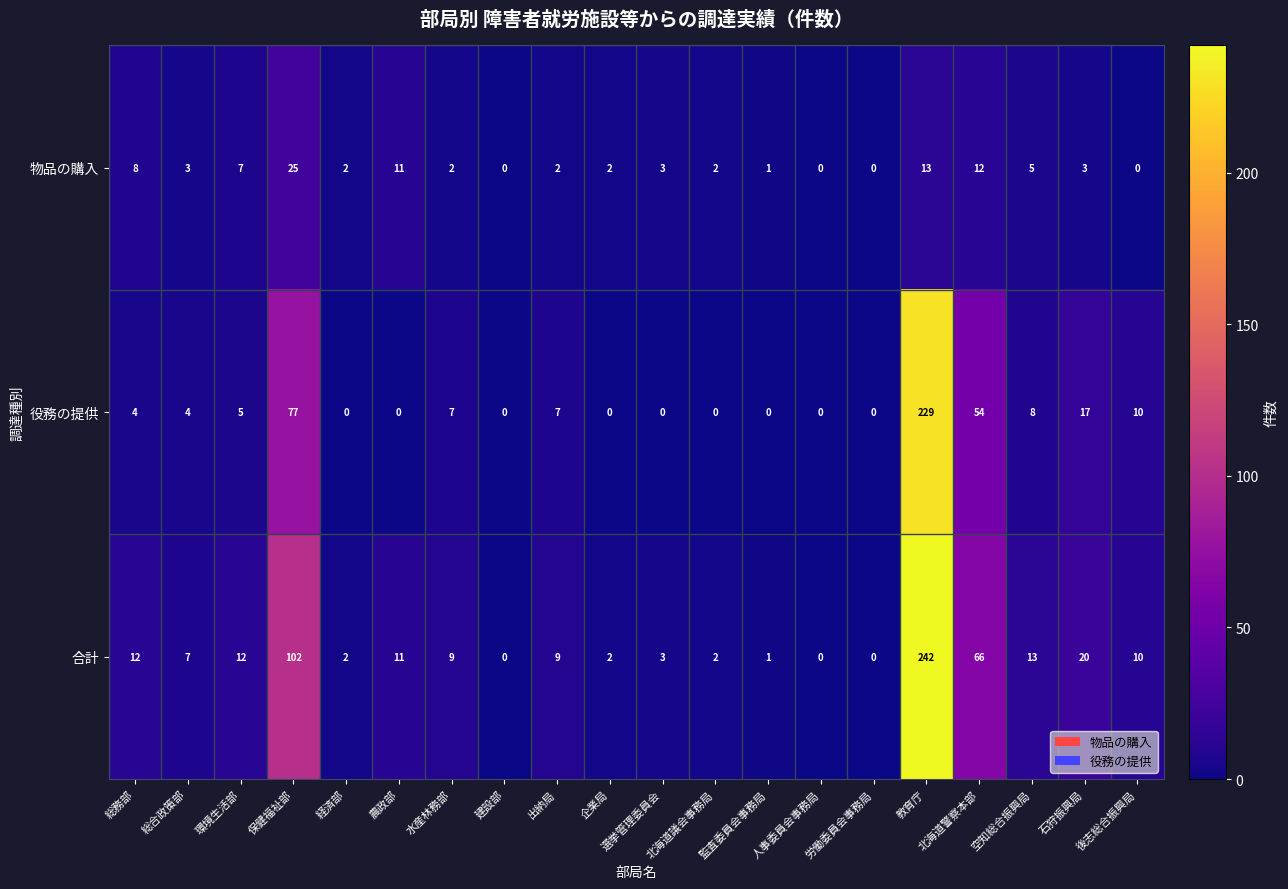

What is the difference between the maximum and minimum values in the 物品の購入 series?

25